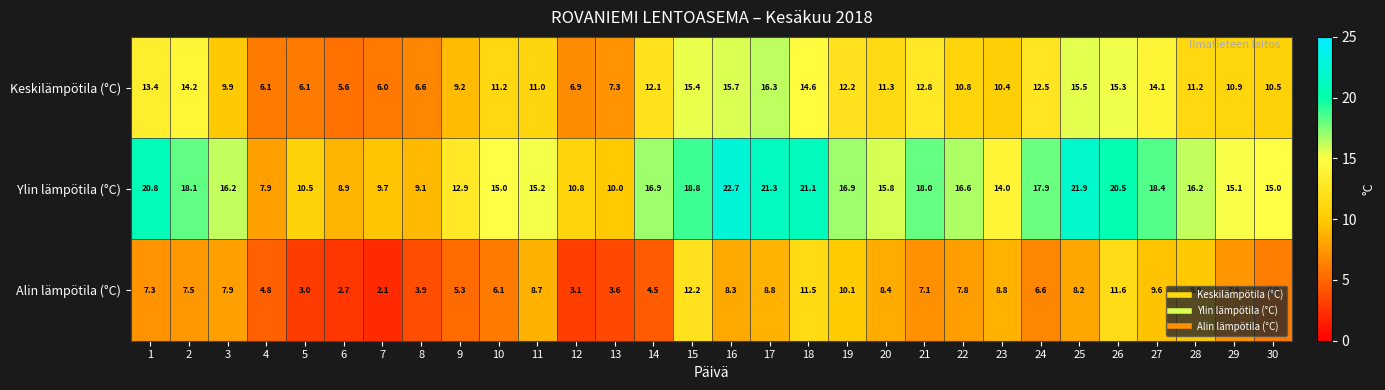

What is the difference between the maximum and minimum values in the Ylin lämpötila (°C) series?

14.8